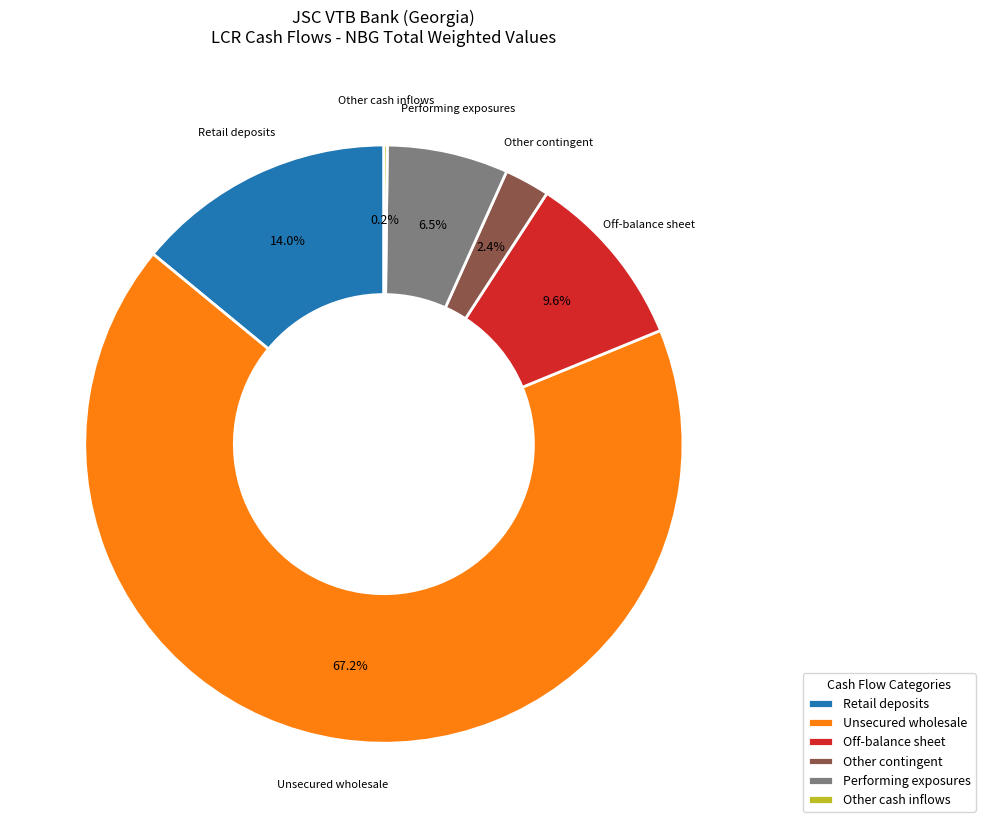

Which category accounts for the majority?

Unsecured wholesale